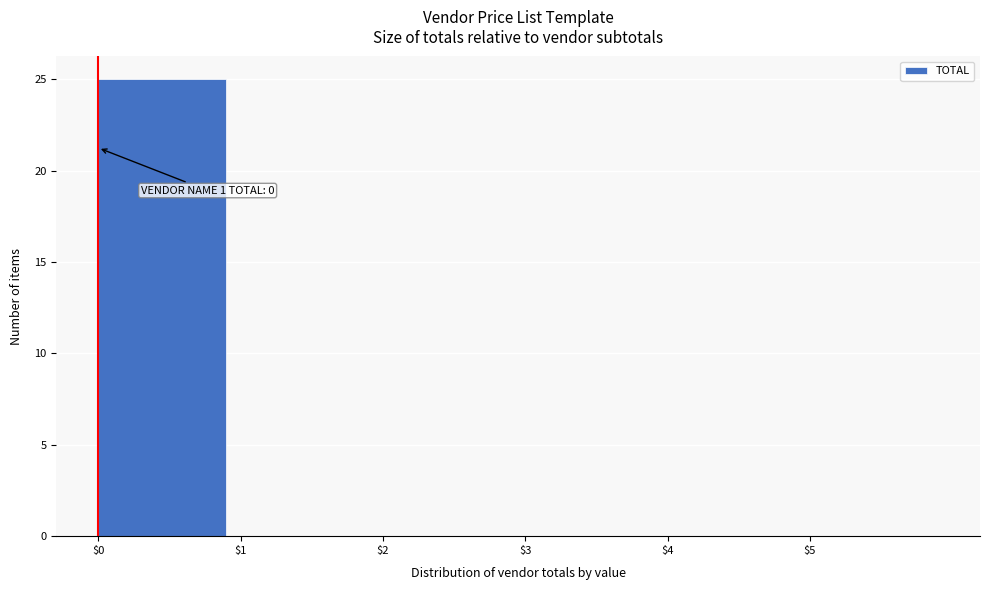

Which range on the x-axis has the tallest bar?

0 to 1